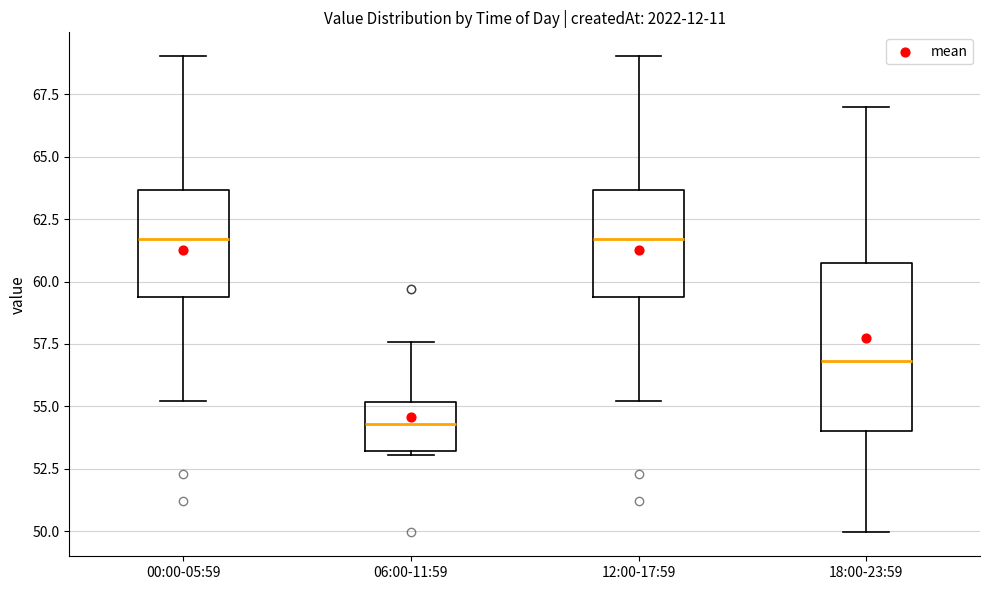

Which box is the tallest, from its lower edge to its upper edge?

18:00-23:59